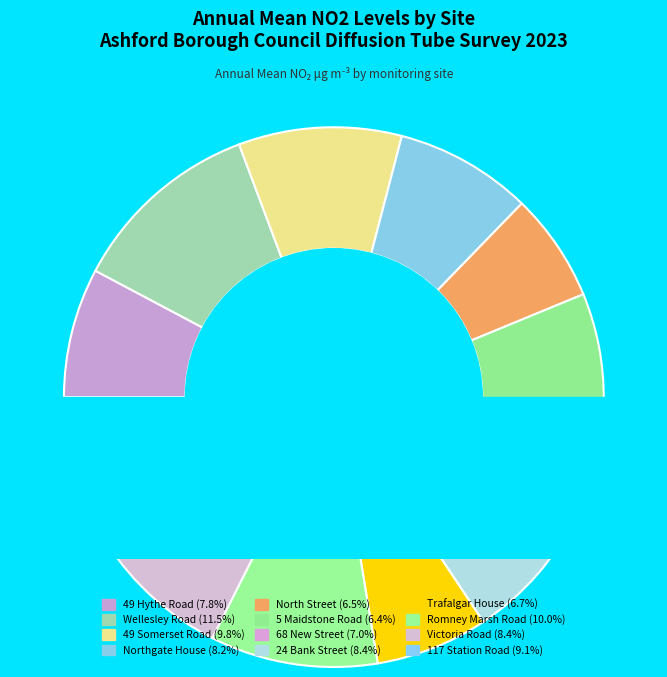

Is the sum of Trafalgar House and 49 Hythe Road greater than half?

No